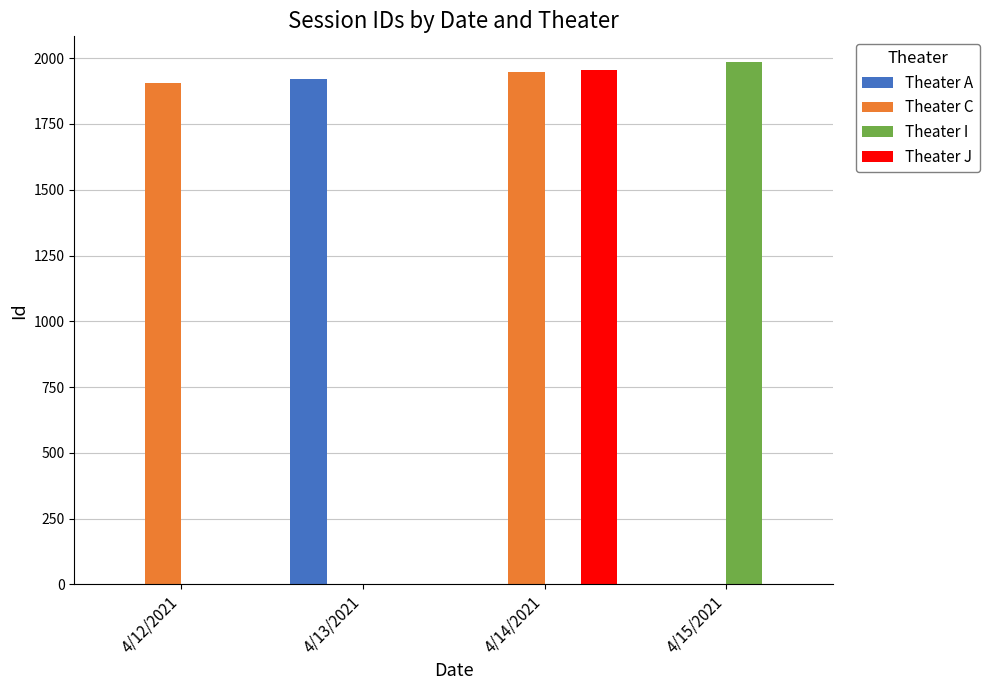

What is the sum of the Theater I values at 4/15/2021 and 4/13/2021?

1984